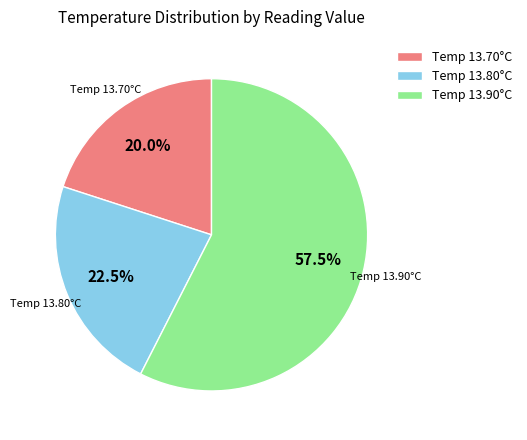

How many segments does this pie chart have?

3